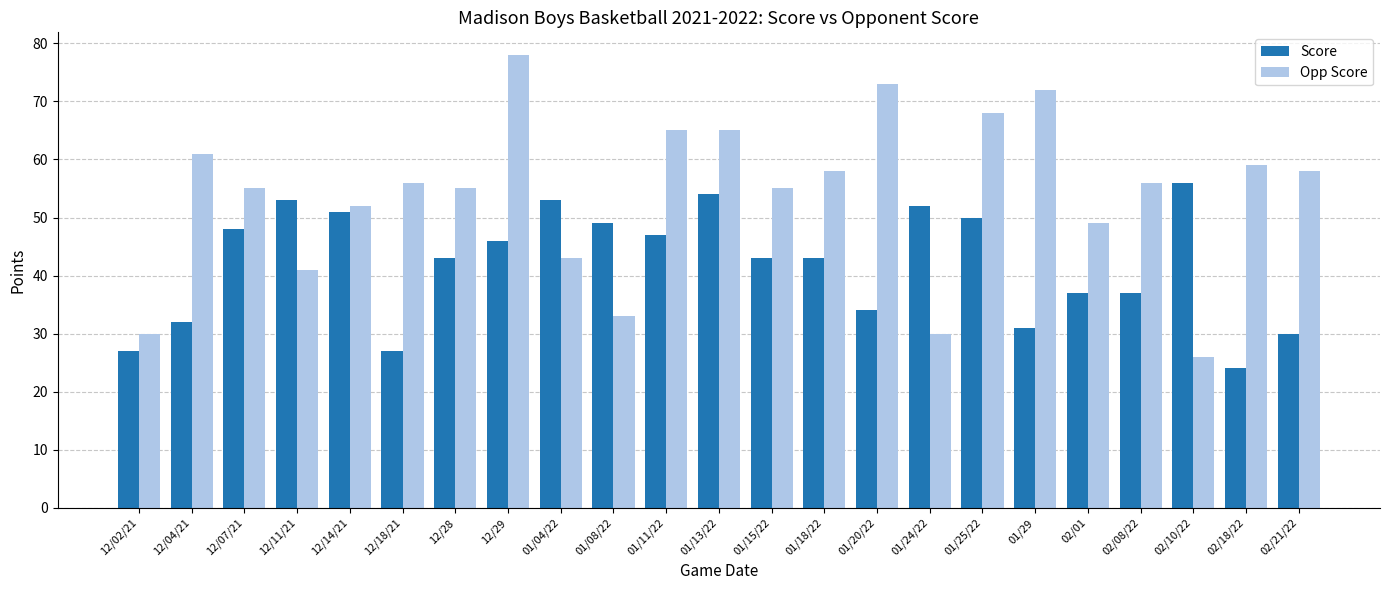

What is the average value of the Score series?

42